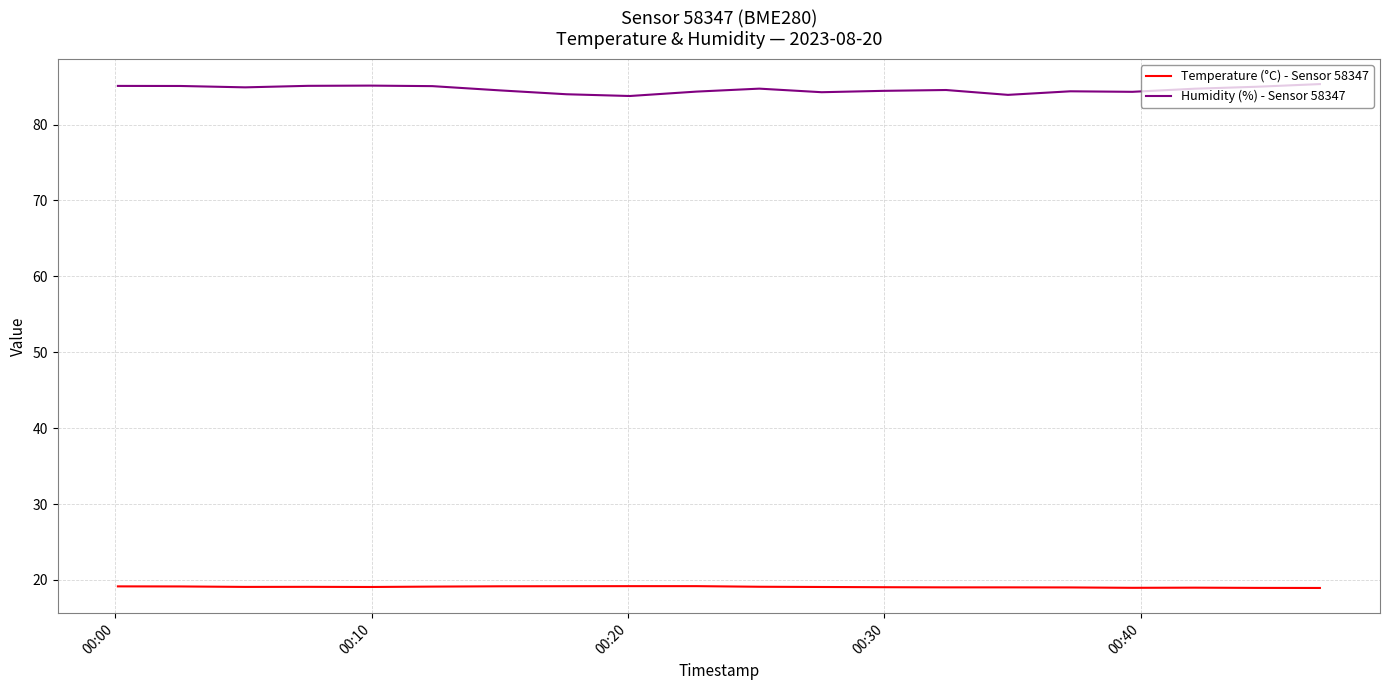

List the series in order of their overall mean, lowest first.

Temperature (°C) - Sensor 58347, Humidity (%) - Sensor 58347